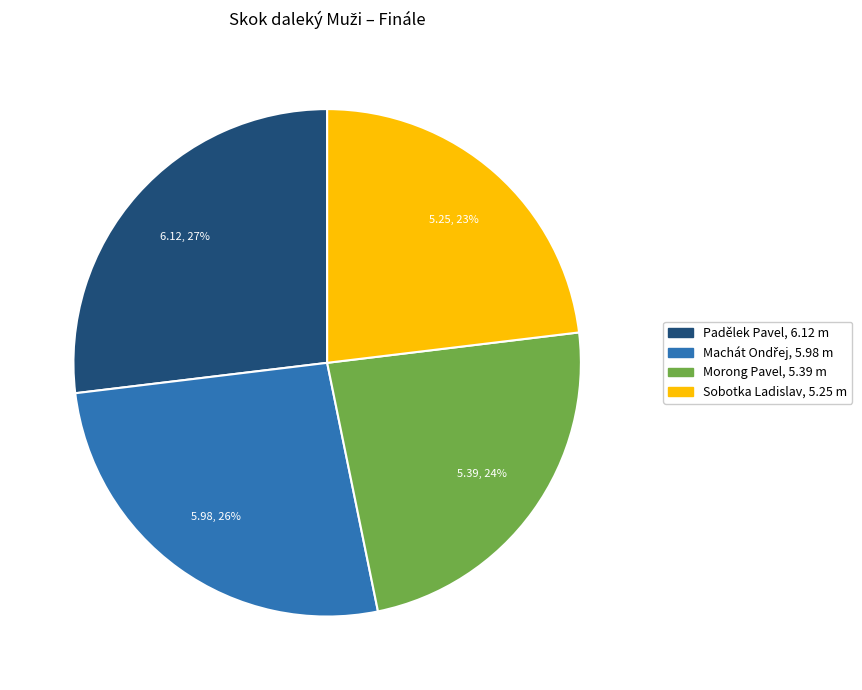

To the nearest percent, what is the combined percentage of Sobotka Ladislav and Morong Pavel?

47%